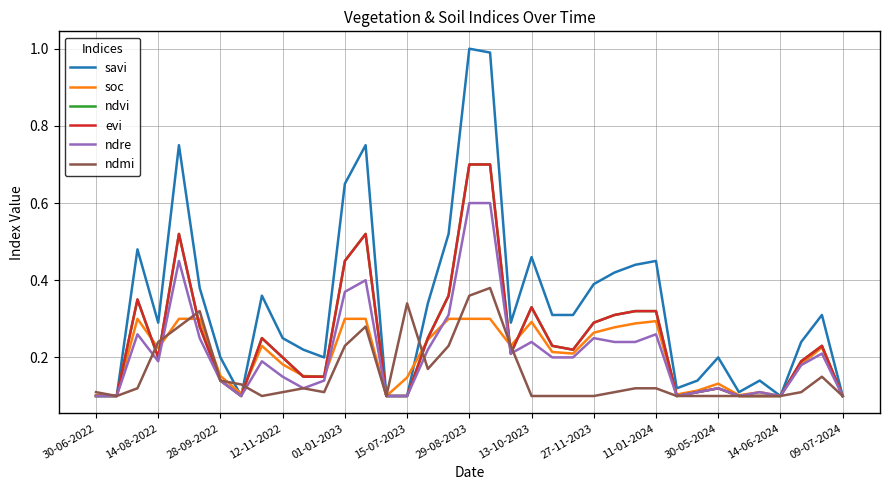

Does the chart display data point markers on the line(s)?

No